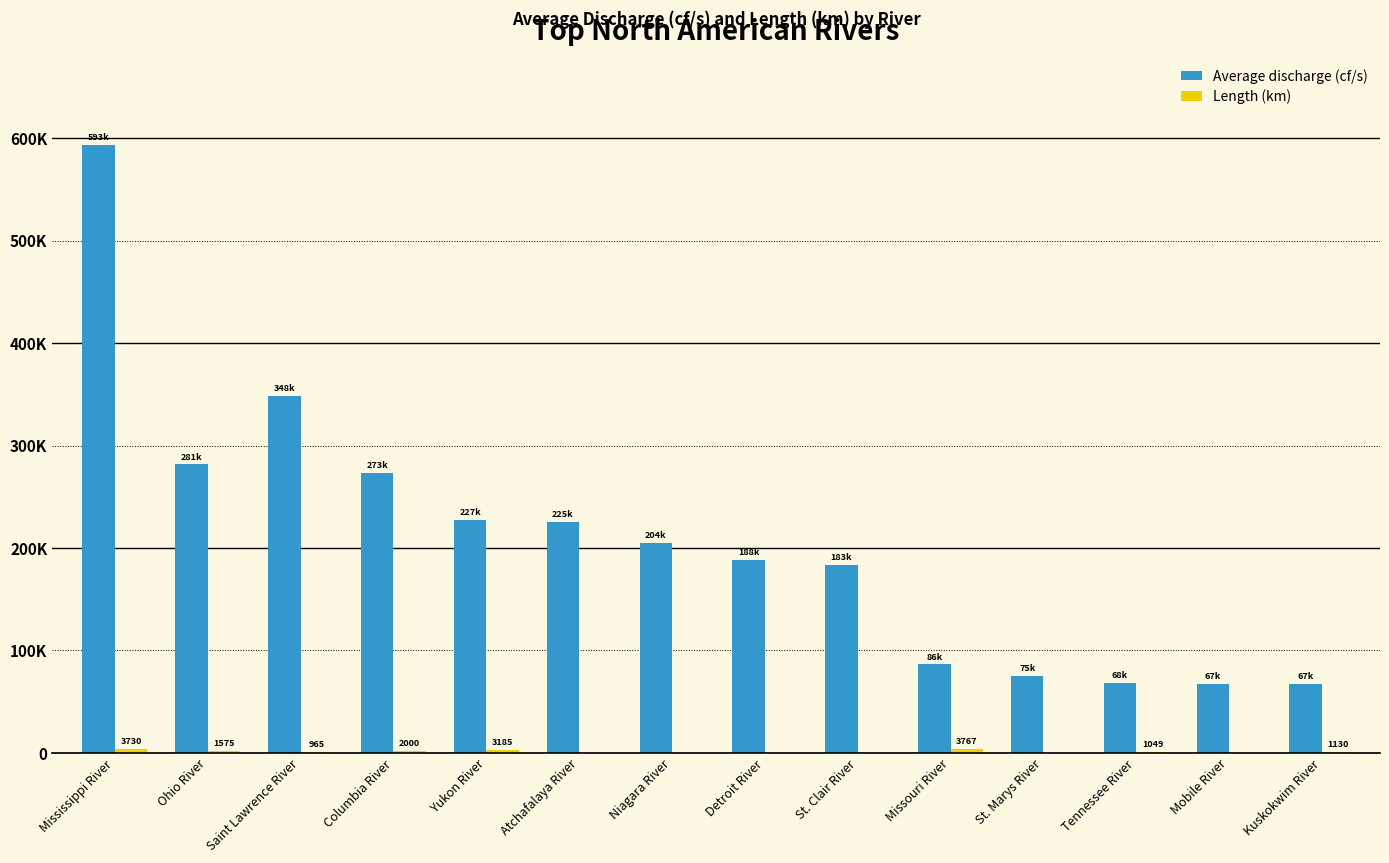

Are the bars horizontal?

No